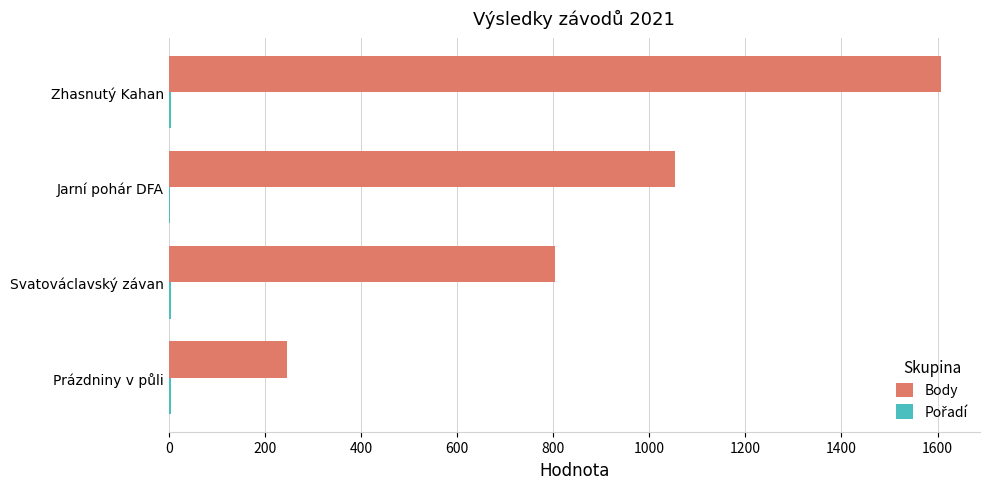

Between Prázdniny v půli and Zhasnutý Kahan, which series saw the biggest shift?

Body